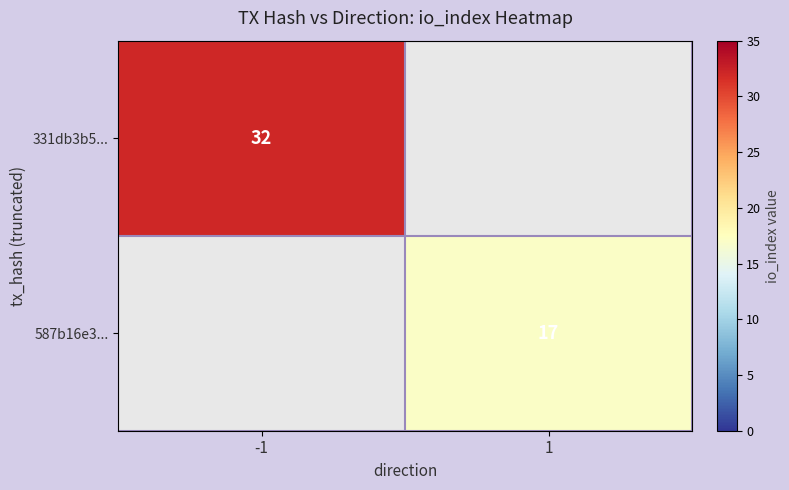

True or false: 587b16e3... has a value of 17 at 1.

True